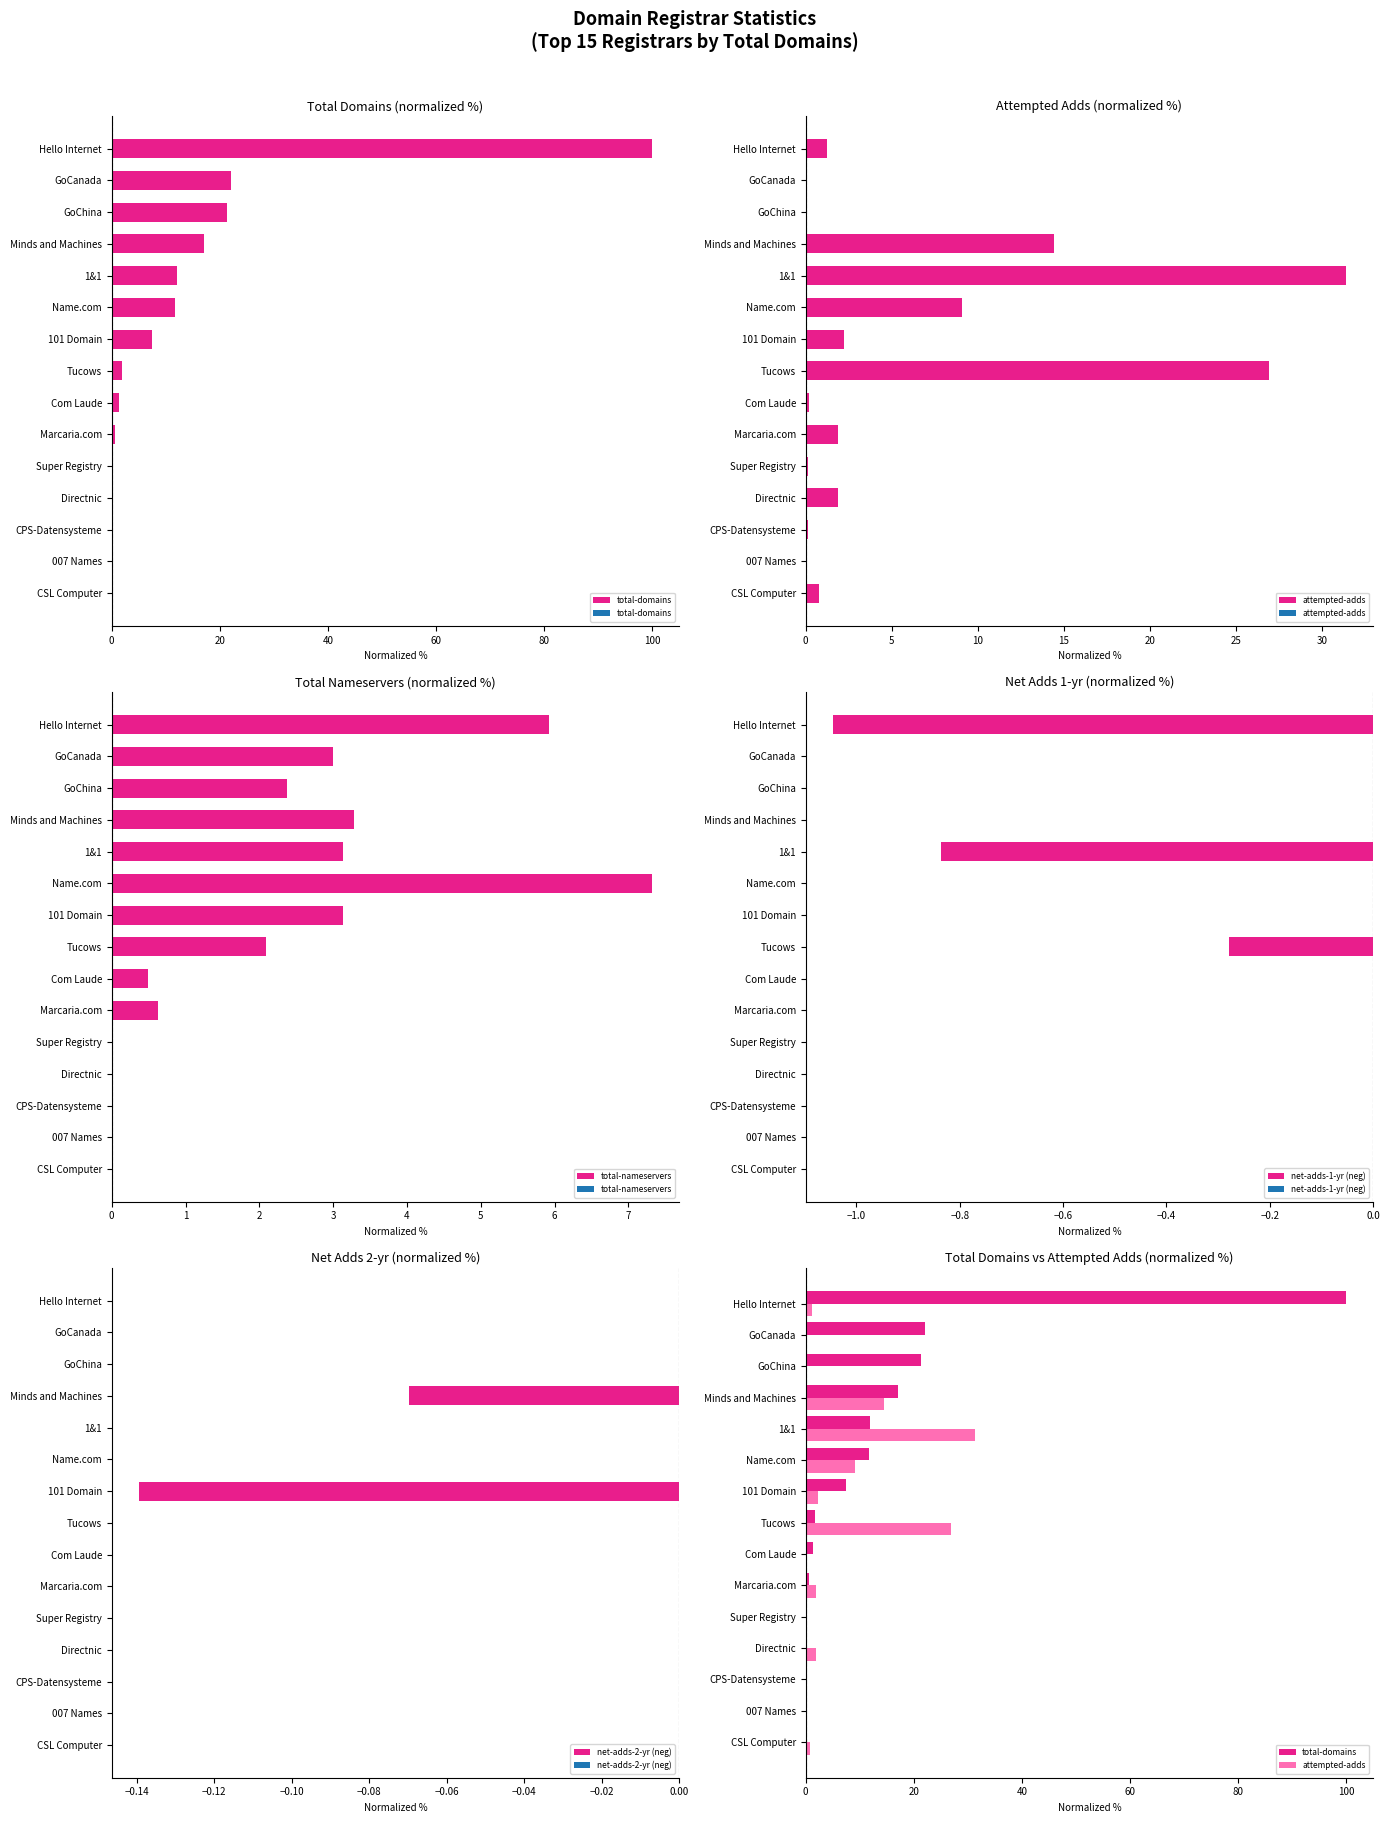

How many net-adds-2-yr (neg) values are between 0 and 1?

13